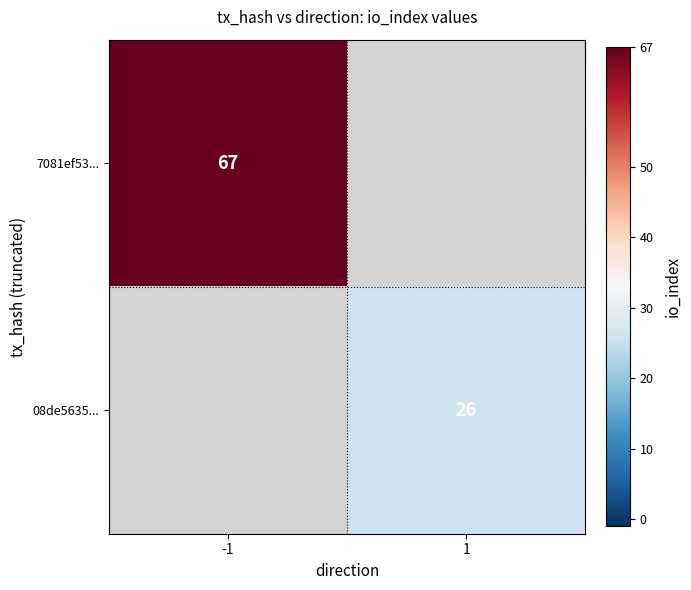

The 7081ef53... series shows 39 at -1. True or false?

False